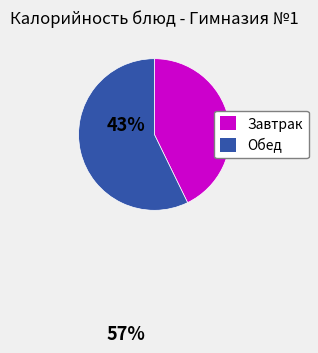

Does any single category account for the majority?

Yes